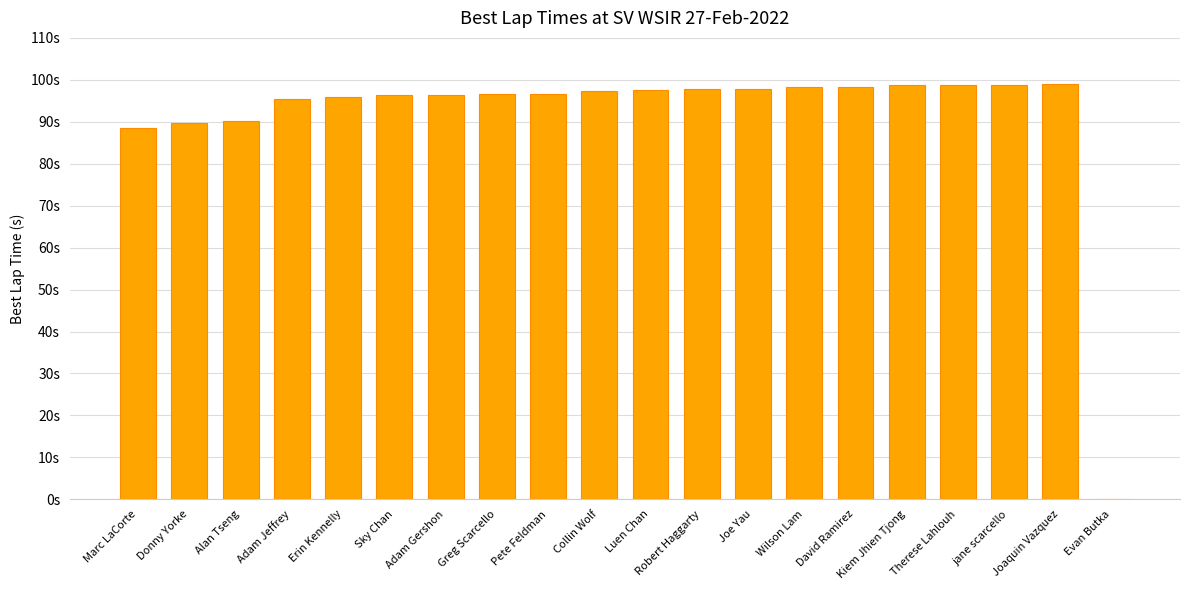

What is the difference between the second highest and minimum values?

98.9